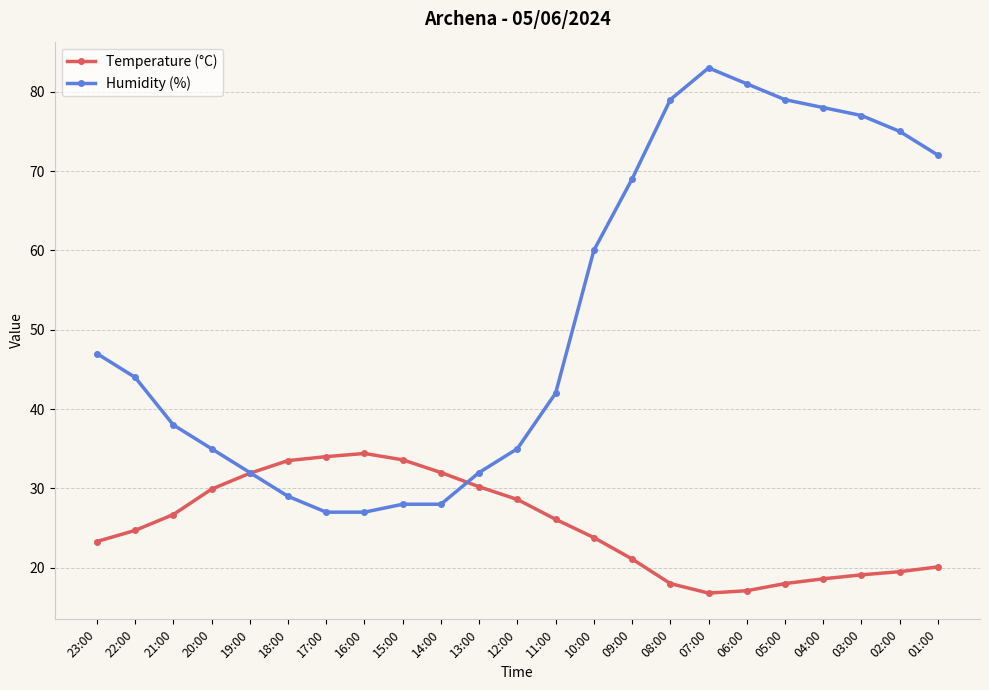

What is the total value across all series at 18:00?

62.5